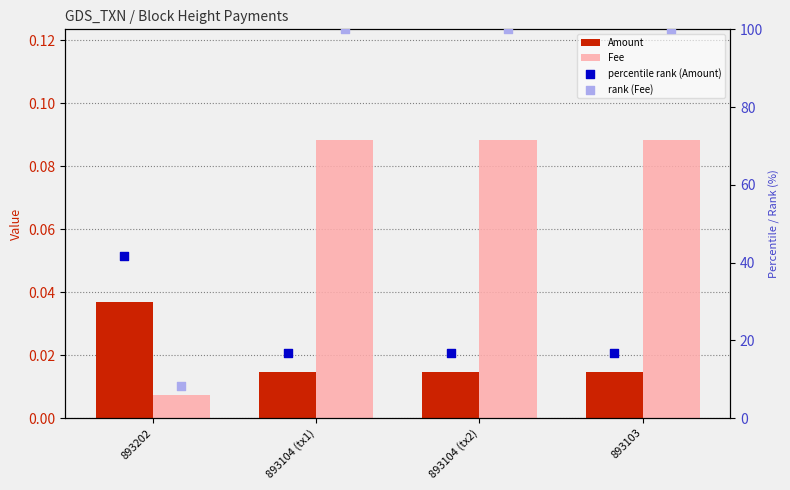

At how many categories does at least one series exceed 7?

4